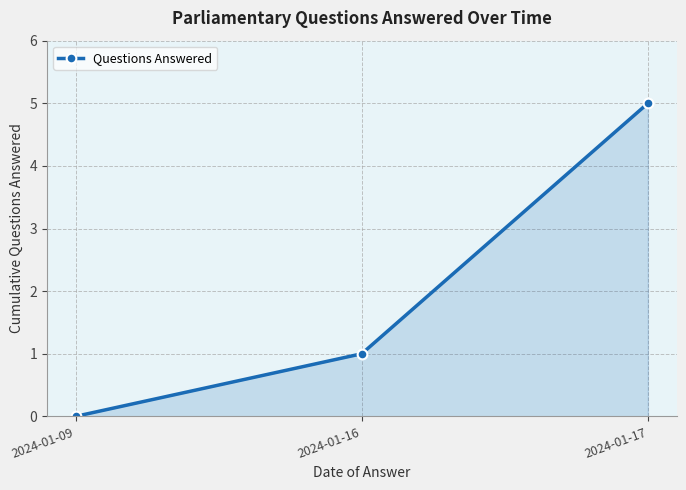

What is the change in value from 2024-01-16 to 2024-01-17?

+4